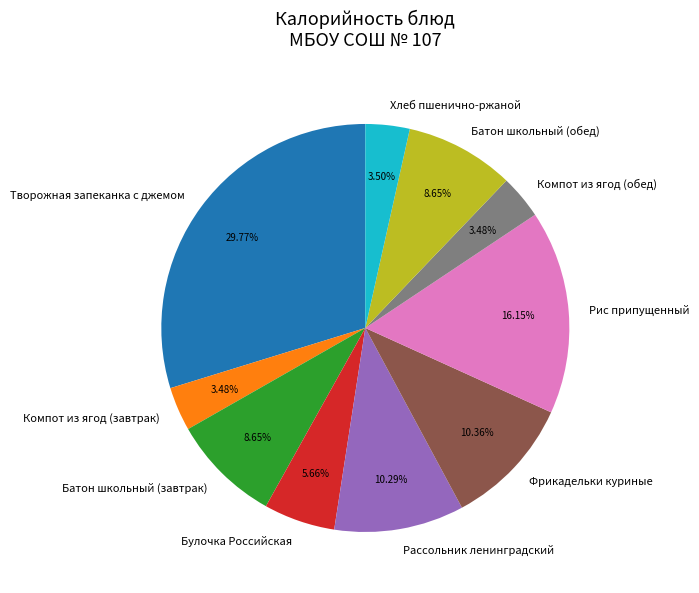

What is the ratio of the value at Компот из ягод (завтрак) to the value at Рис припущенный?

0.2